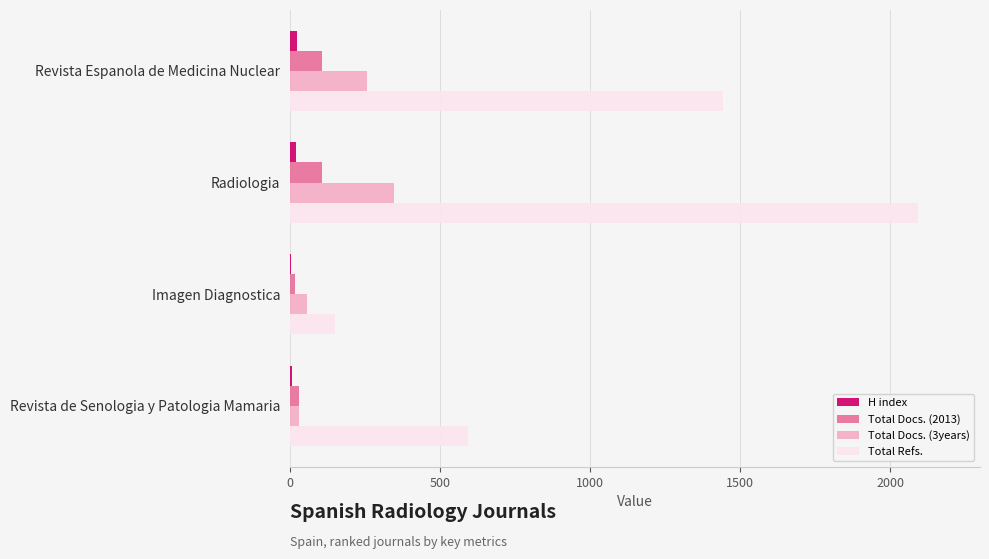

At which category is the sum across all series the highest?

Radiologia